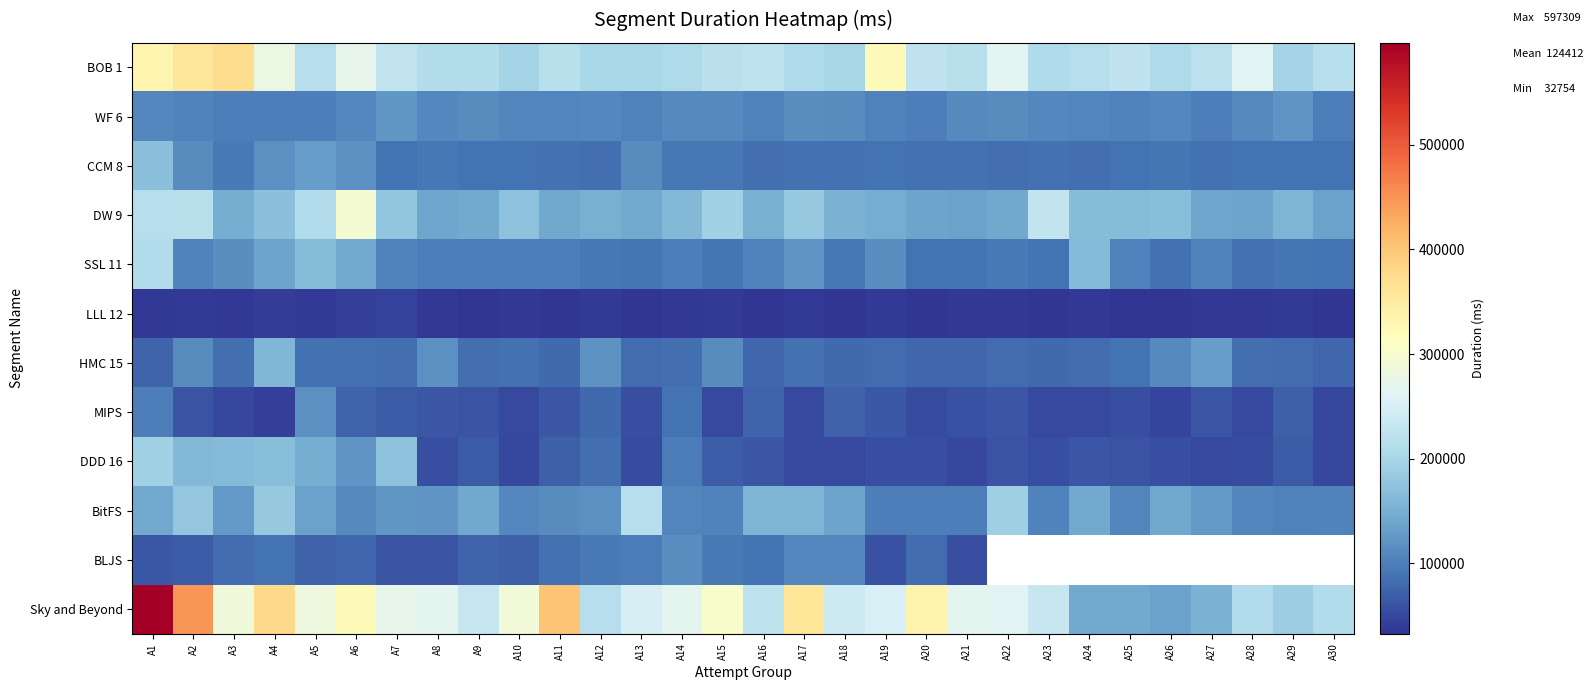

What value does the BOB 1 series have at A15?

218062.0